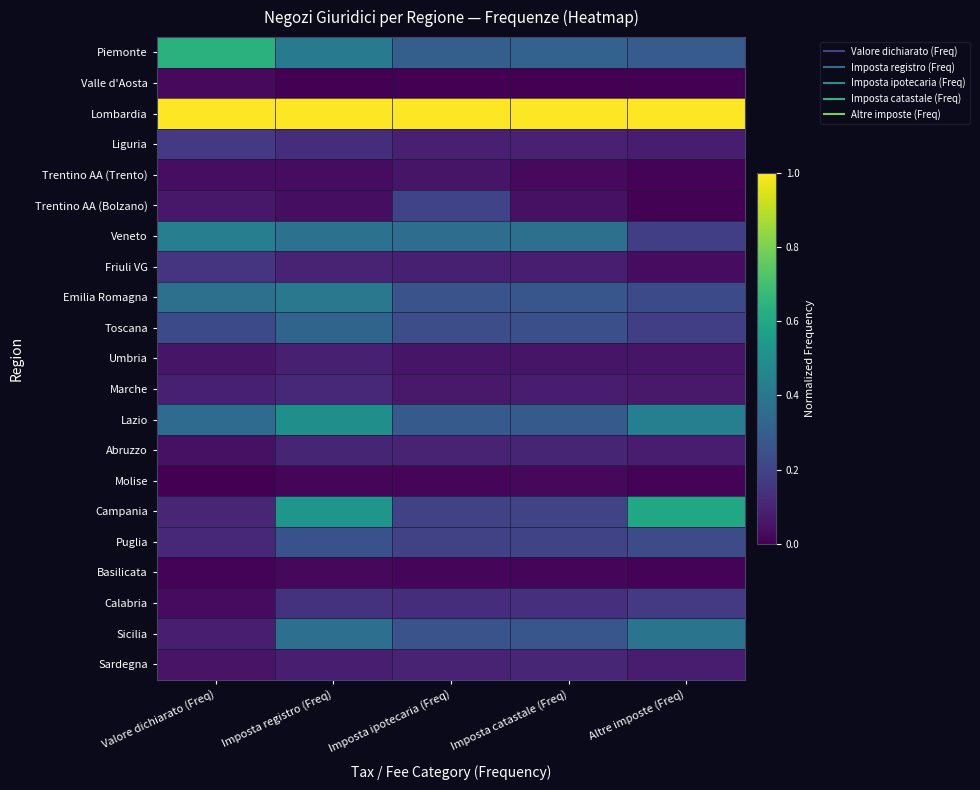

What is the spread (max minus min) of values at Altre imposte (Freq)?

1.0